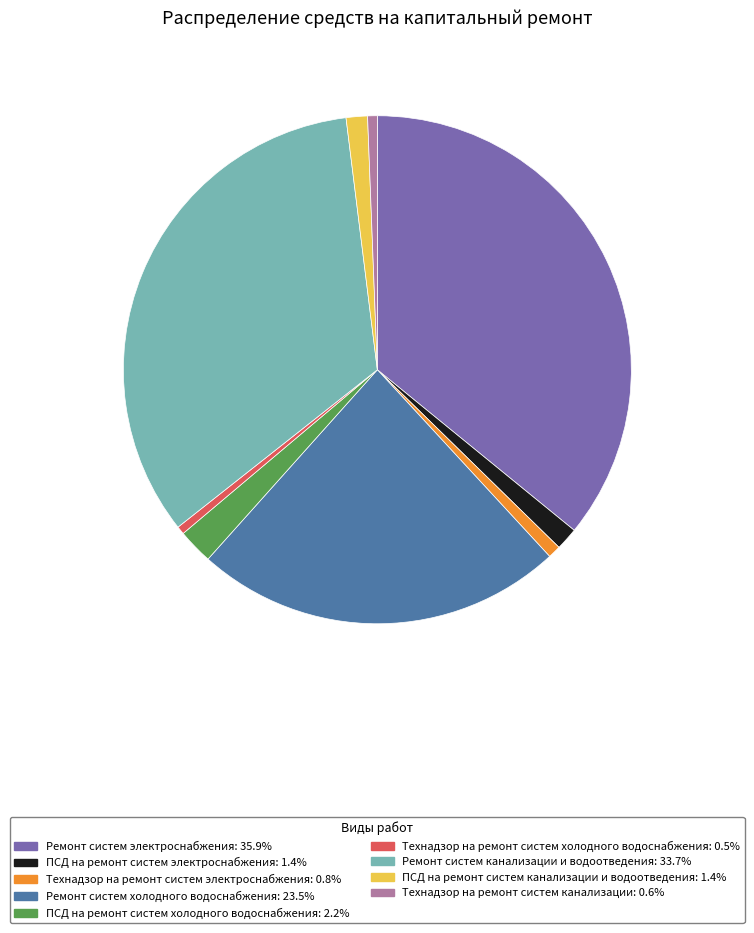

True or false: Ремонт систем электроснабжения accounts for 36% of the total.

True